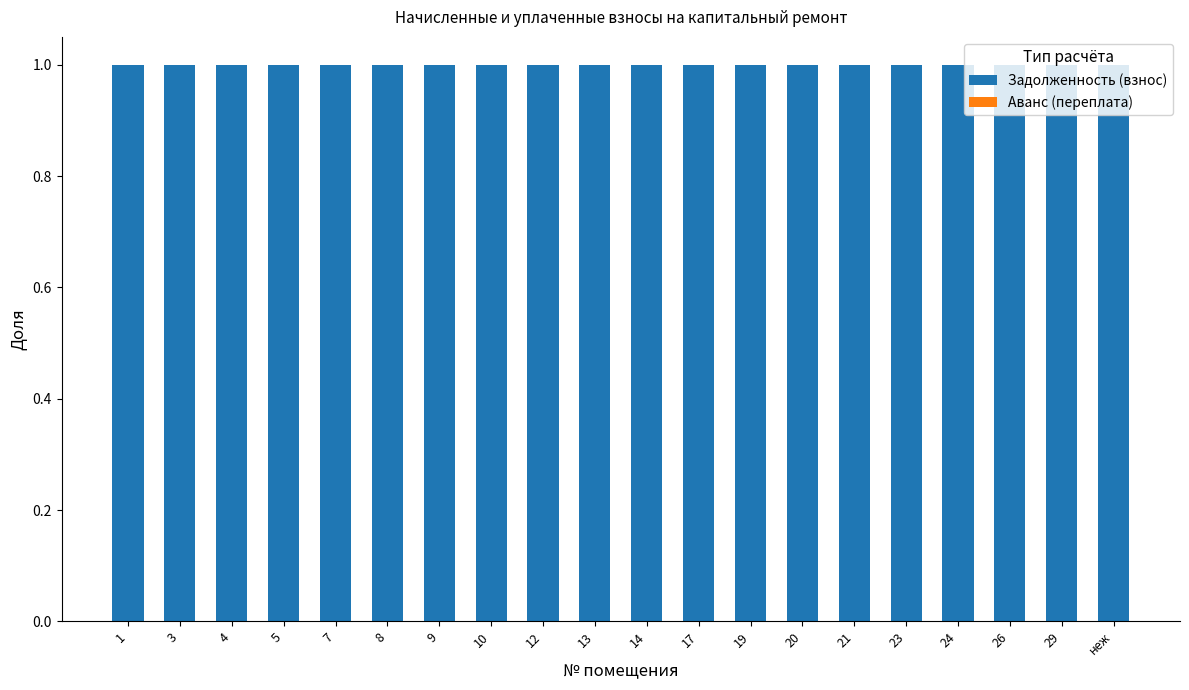

Count the number of categories in the chart.

20